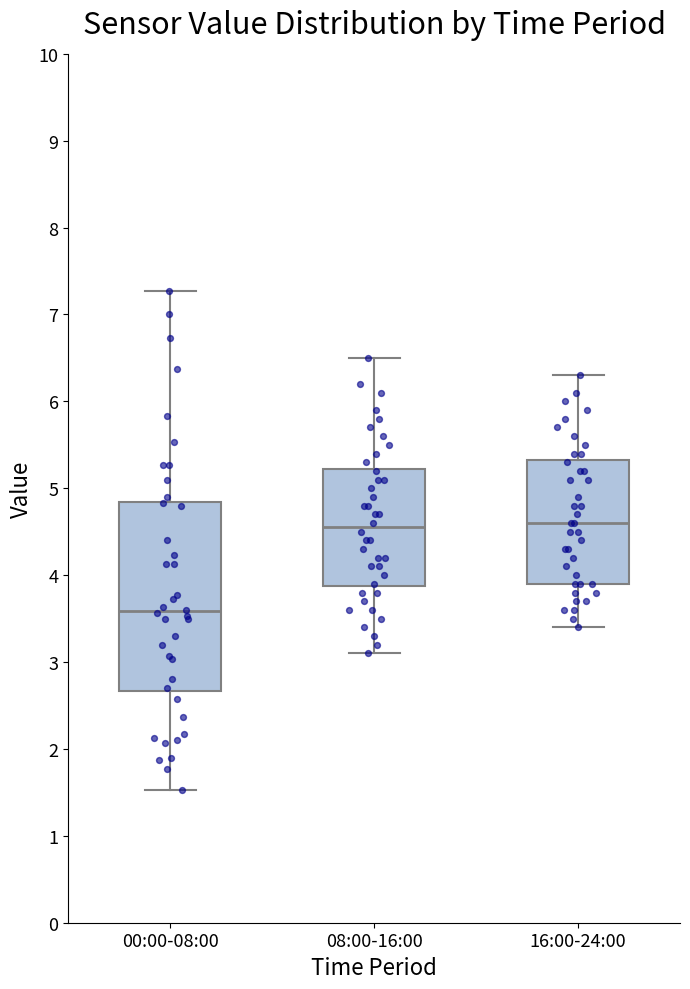

Reading left to right, transcribe this box plot: for each box, give where its median line is, the range the box spans, and where its two whiskers end, as read against the y-axis. The values are not printed on the chart, so give them approximately, as read against the axis.

00:00-08:00: median 3.6, box 2.7 to 4.8, whiskers 1.5 to 7.3
08:00-16:00: median 4.6, box 3.9 to 5.2, whiskers 3.1 to 6.5
16:00-24:00: median 4.6, box 3.9 to 5.3, whiskers 3.4 to 6.3